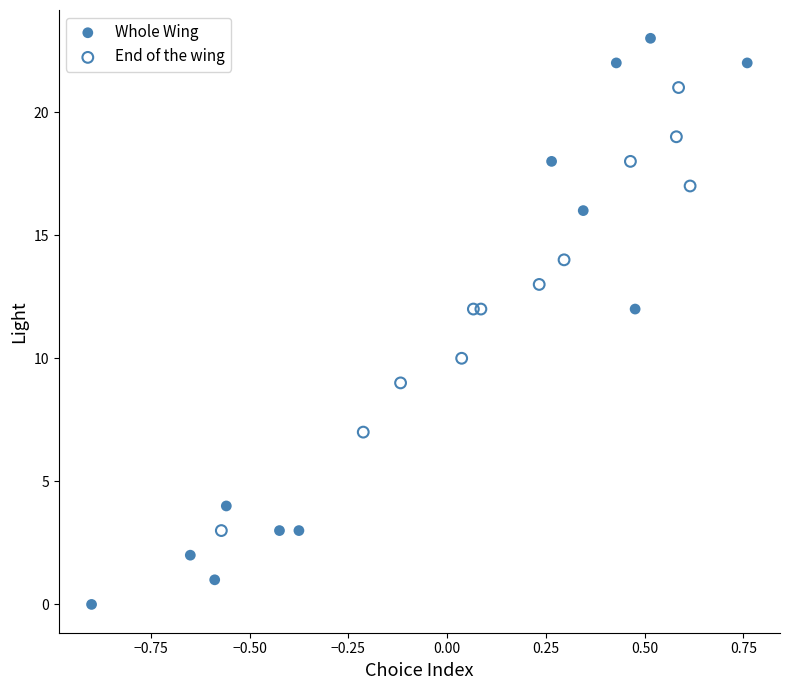

Which series contains the highest Y value?

Whole Wing